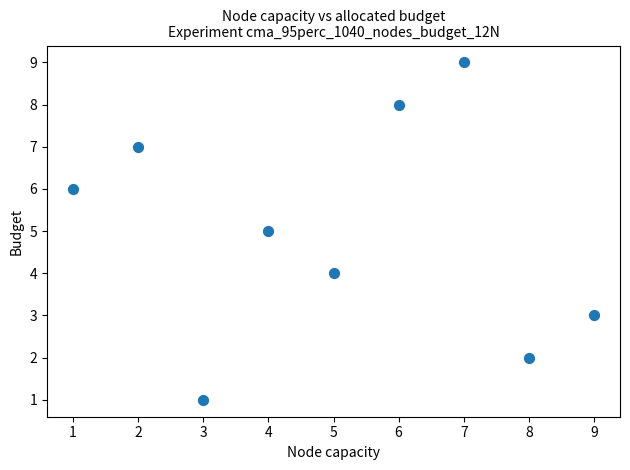

What is the average Y value?

5